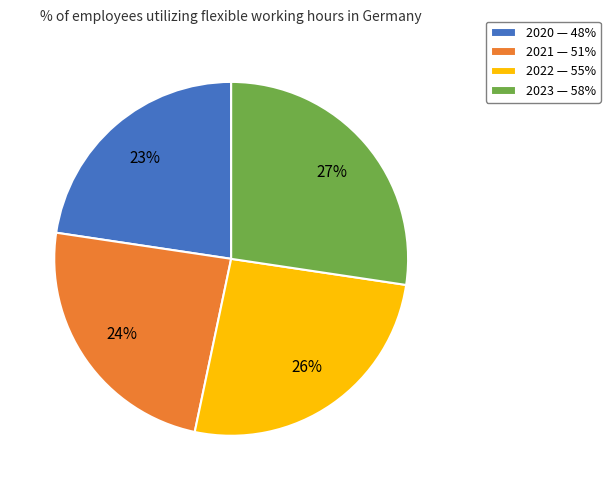

Is the sum of 2023 — 58% and 2022 — 55% greater than half?

Yes